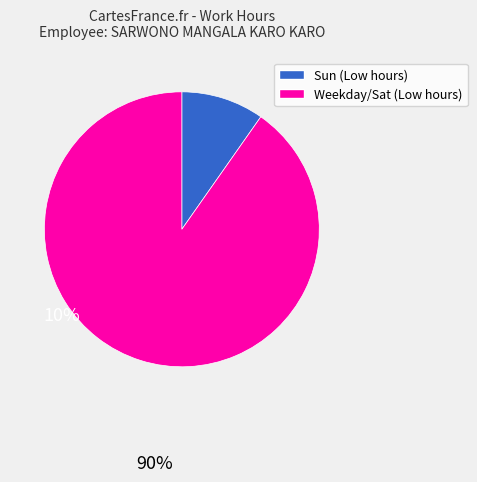

Does any single category account for the majority?

Yes